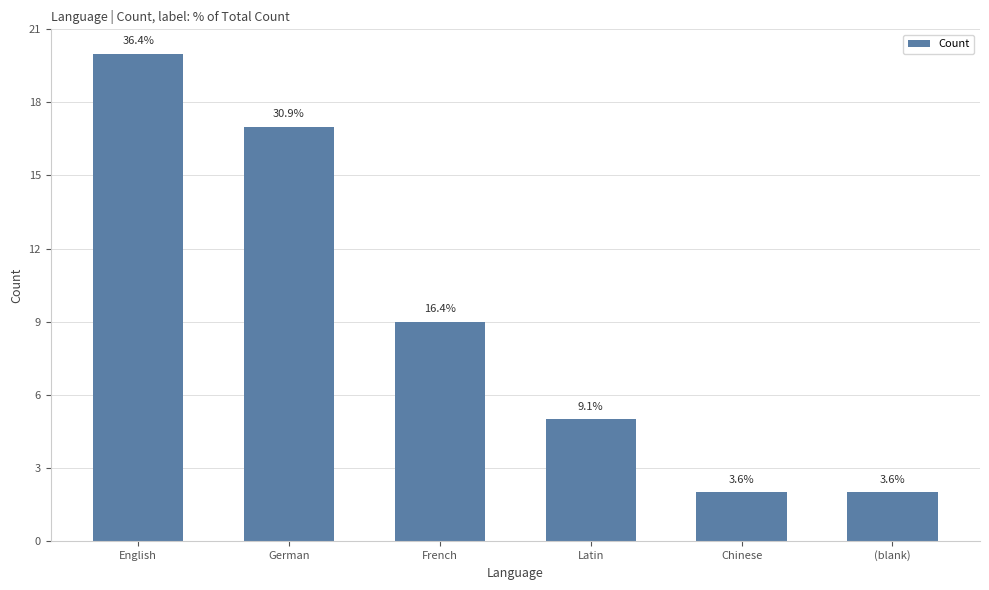

Does the chart contain any negative values?

No